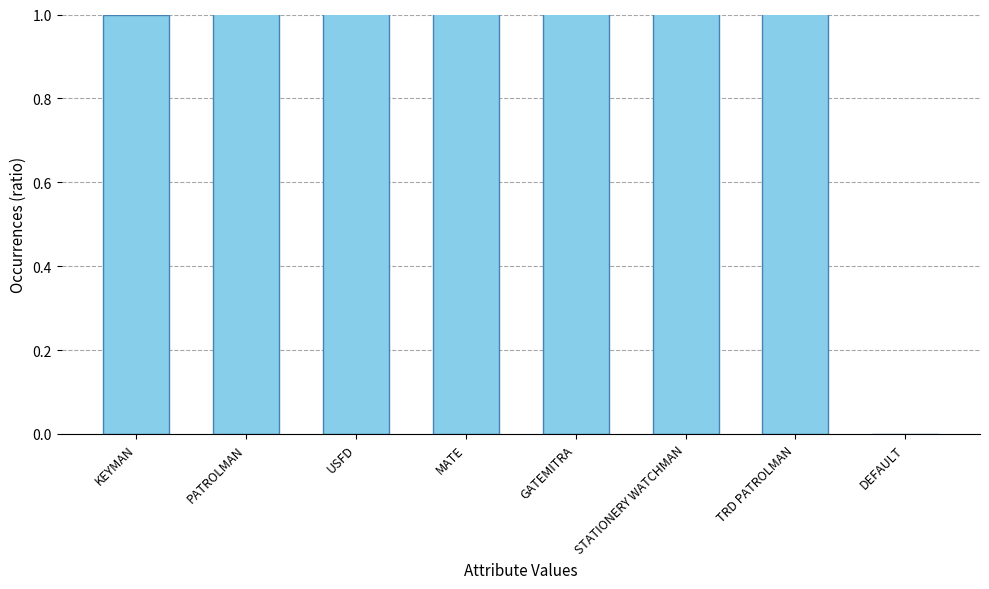

Does the chart contain stacked bars?

No